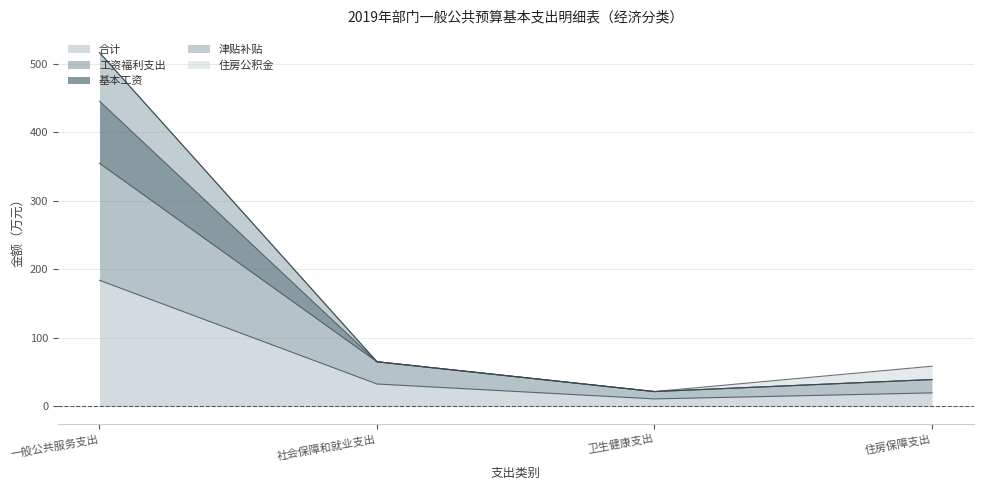

True or false: 工资福利支出 has more than 2 points higher than both neighbors.

False